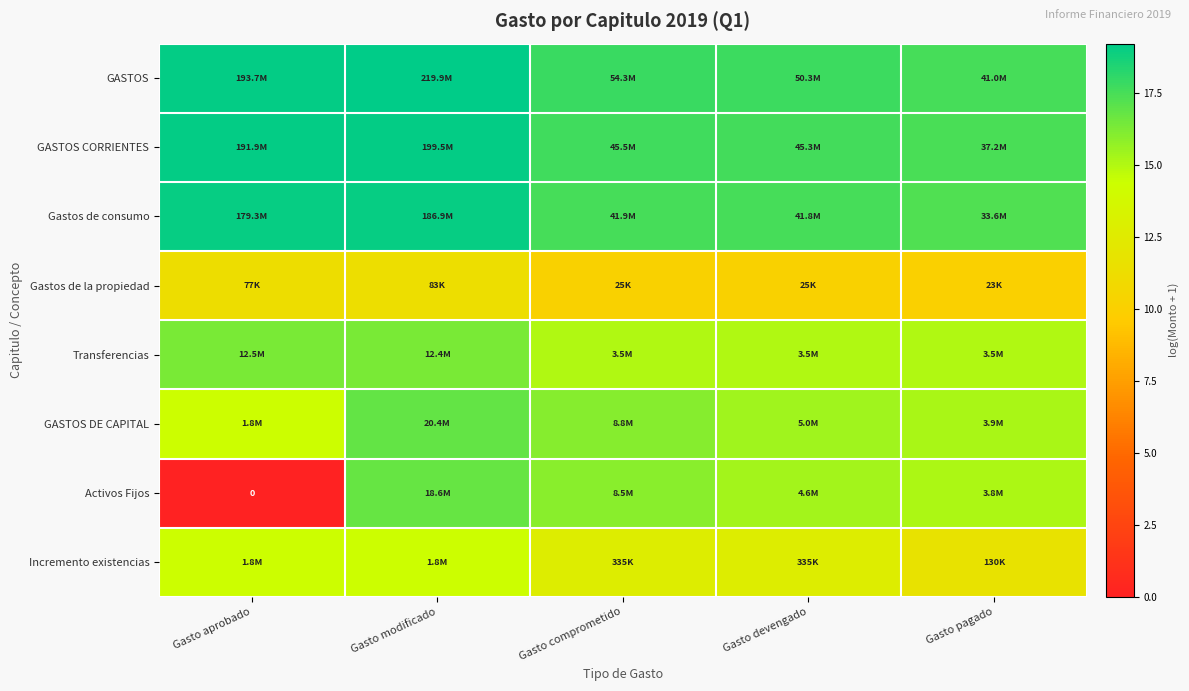

Is it true that Gastos de consumo equals 9.8 at Gasto comprometido?

False